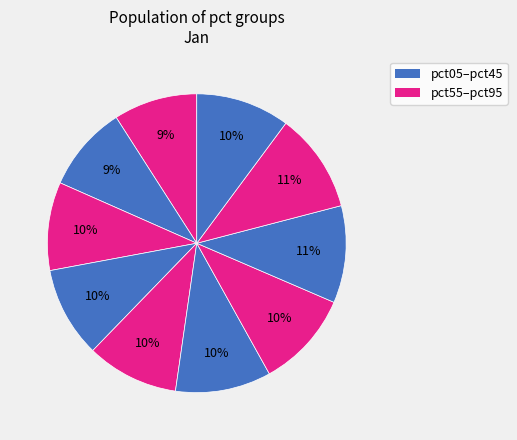

How many slices are in this pie chart?

10